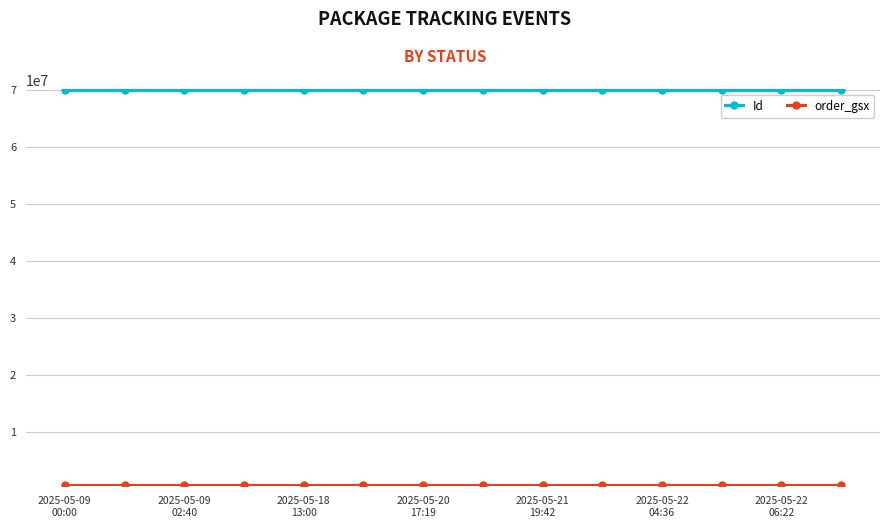

How many lines are shown in the chart?

2